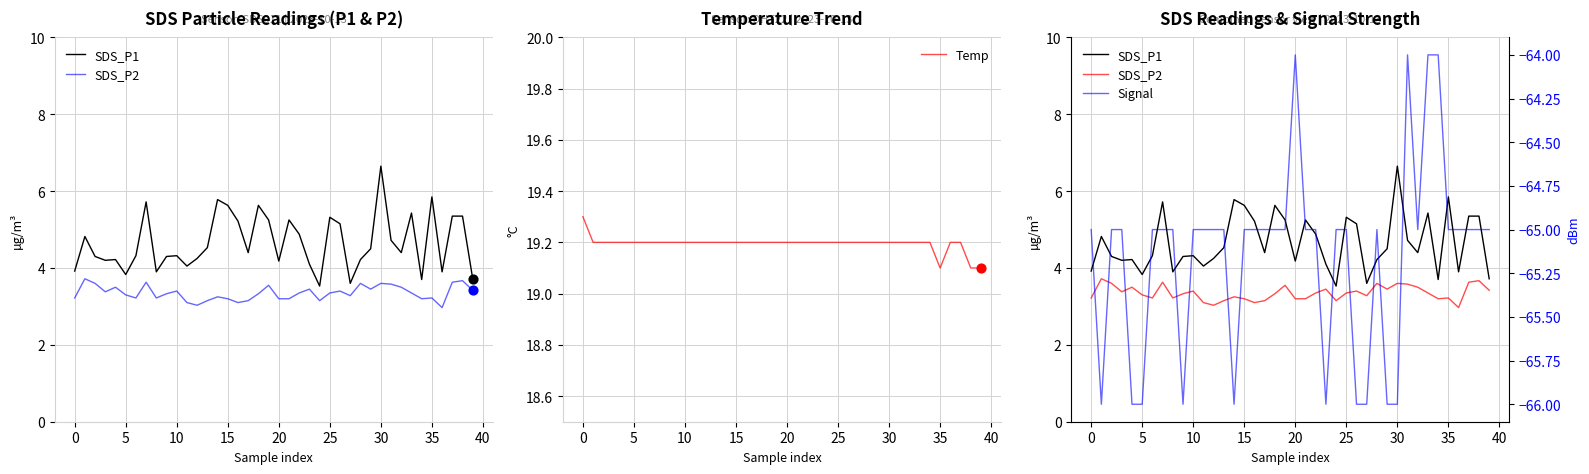

True or false: Temp has a value of 19.2 at 15.

True